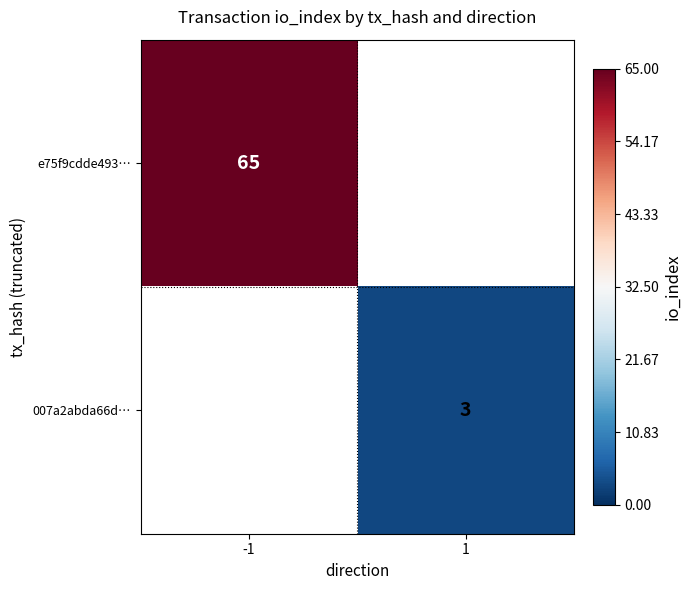

Is it true that 007a2abda66d… equals 5 at 1?

False